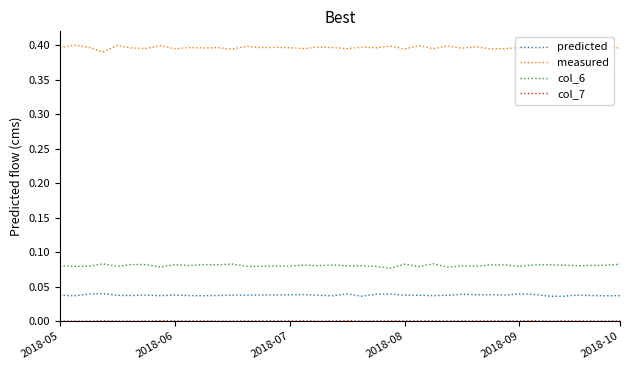

Which series has the largest total across all categories?

measured